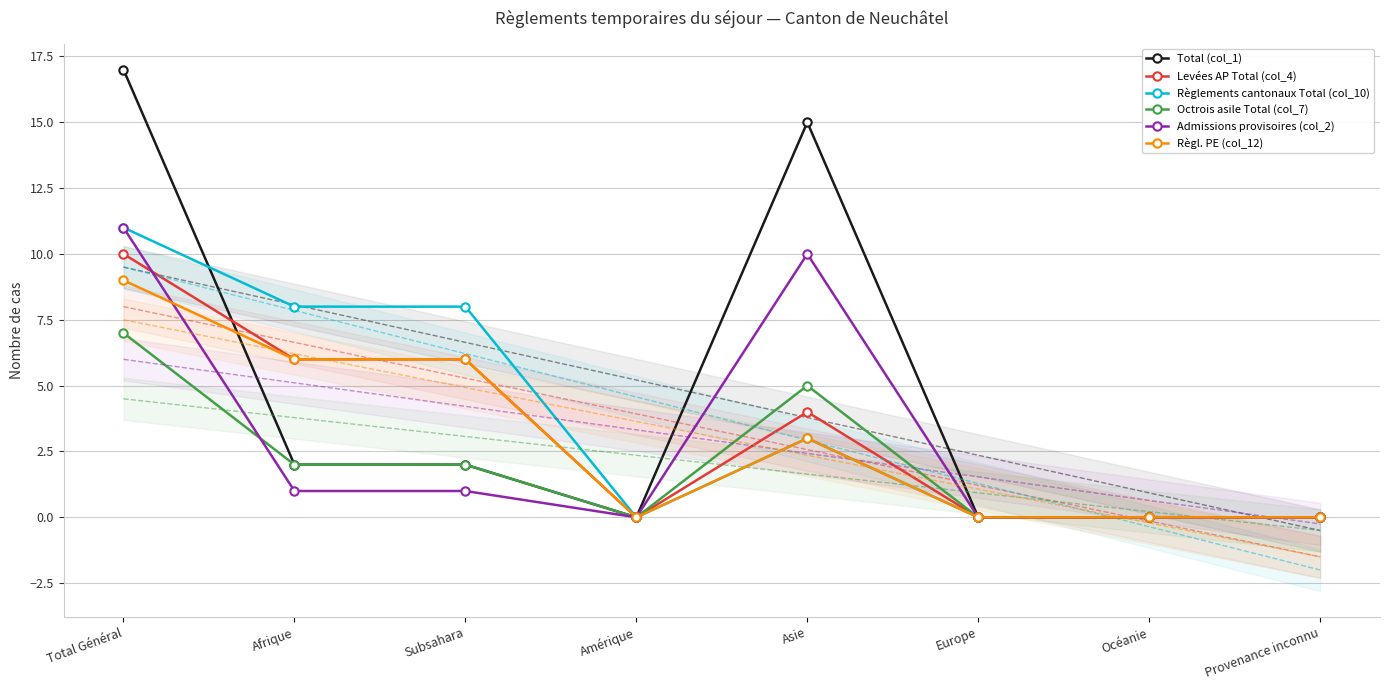

What is the average value of the Levées AP Total (col_4) series?

3